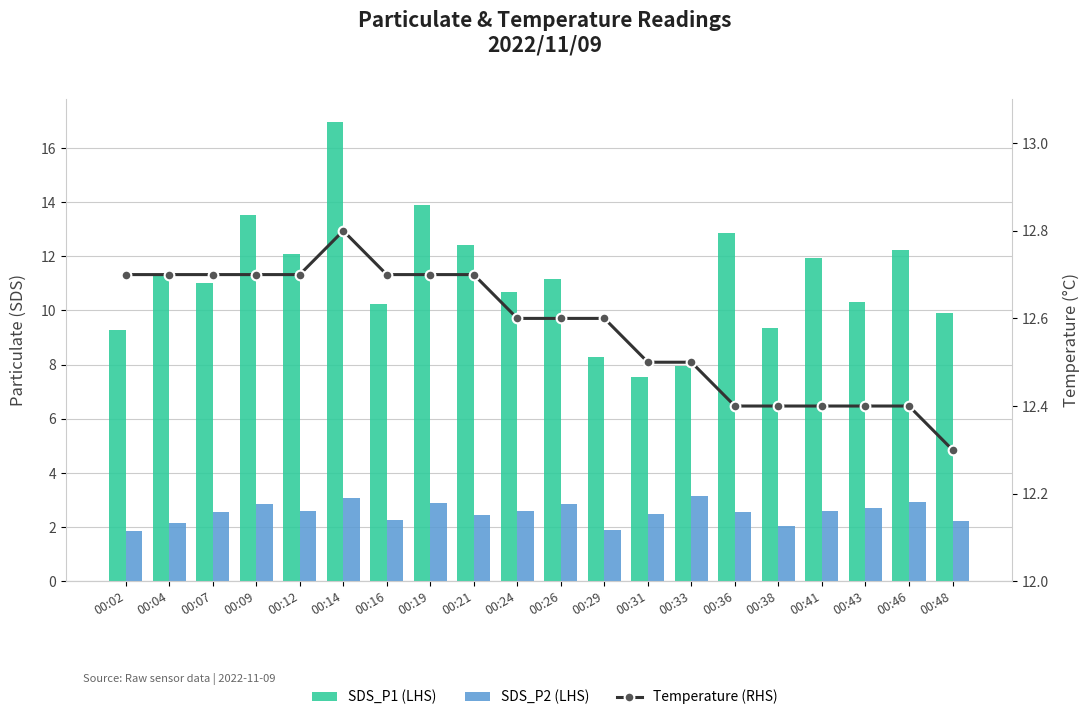

What is the minimum value for SDS_P2 (LHS)?

1.9